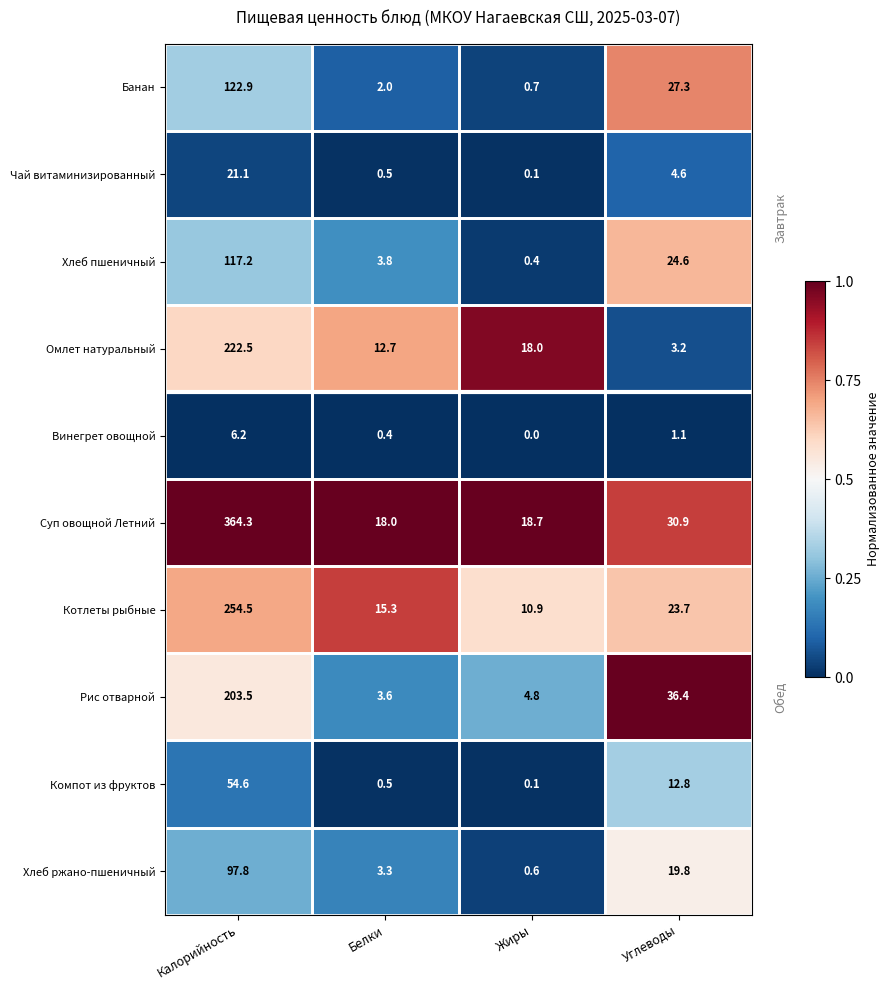

At which label does Рис отварной first exceed 36?

Калорийность